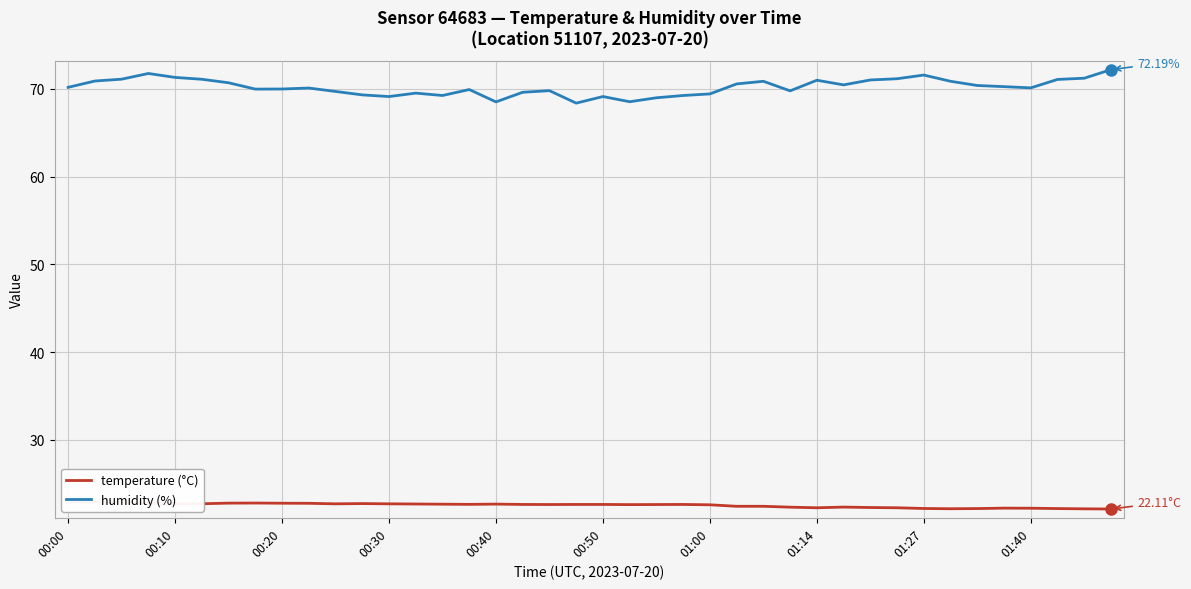

True or false: temperature and humidity intersect in this chart.

False